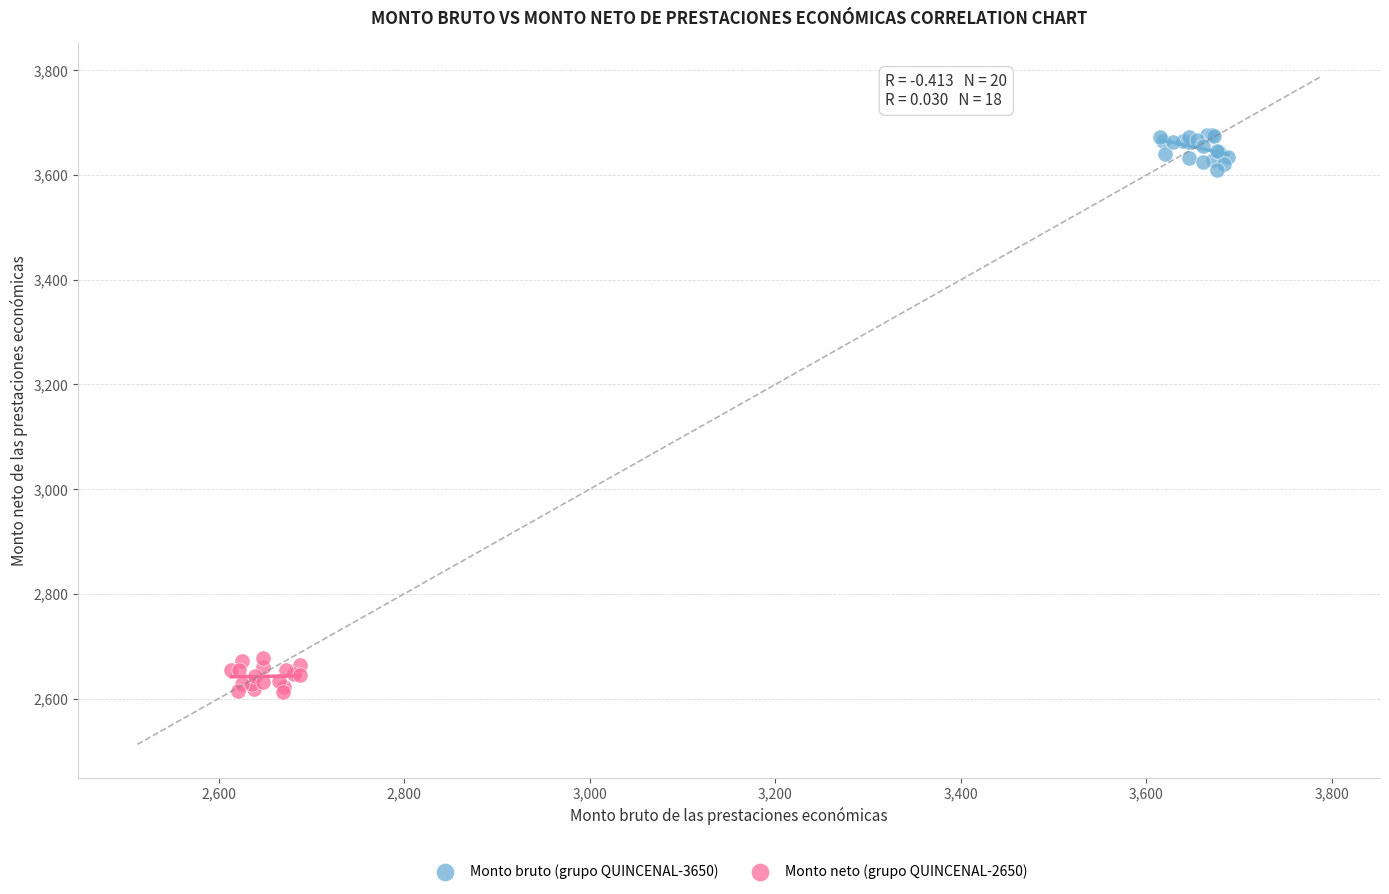

Which series contains the highest Y value?

Monto bruto (grupo QUINCENAL-3650)